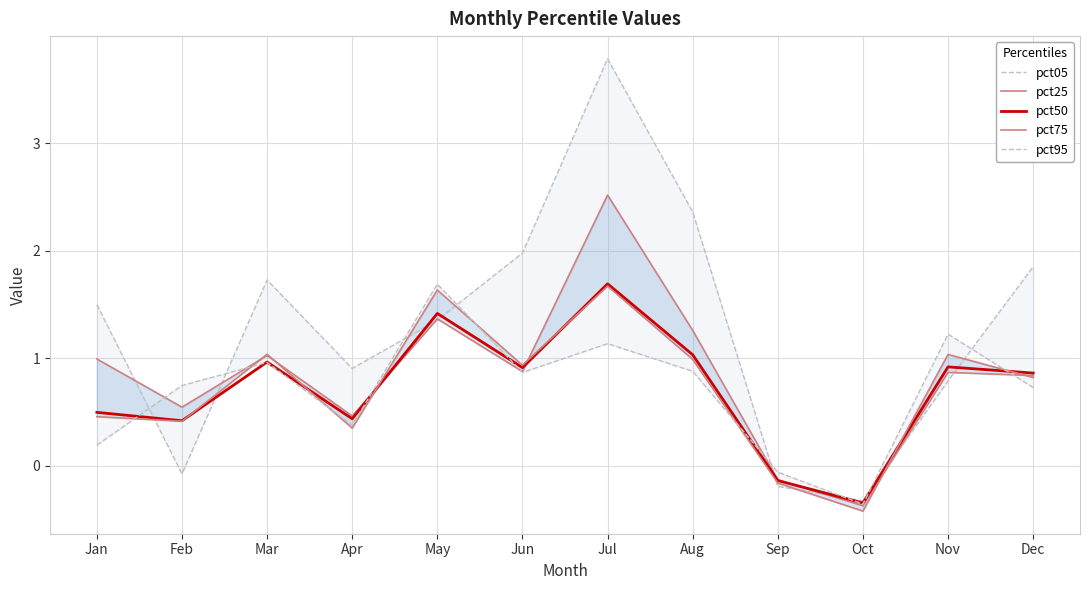

How many intersections are there between pct95 and pct05?

8